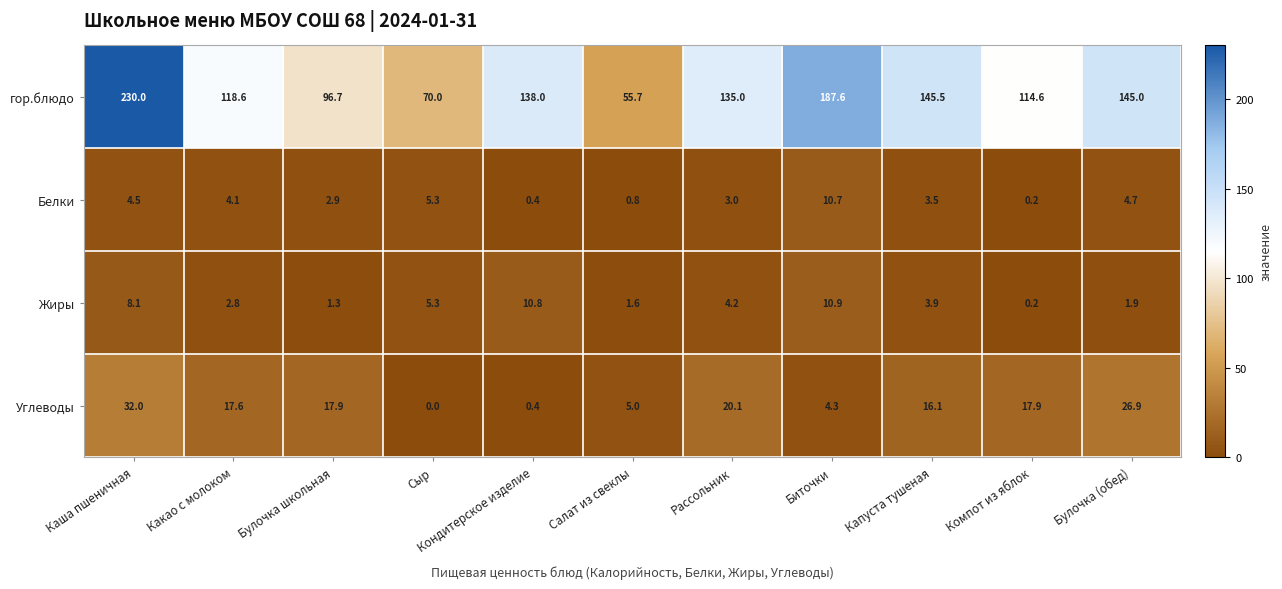

List the series in order of their peak value, lowest first.

Белки, Жиры, Углеводы, гор.блюдо